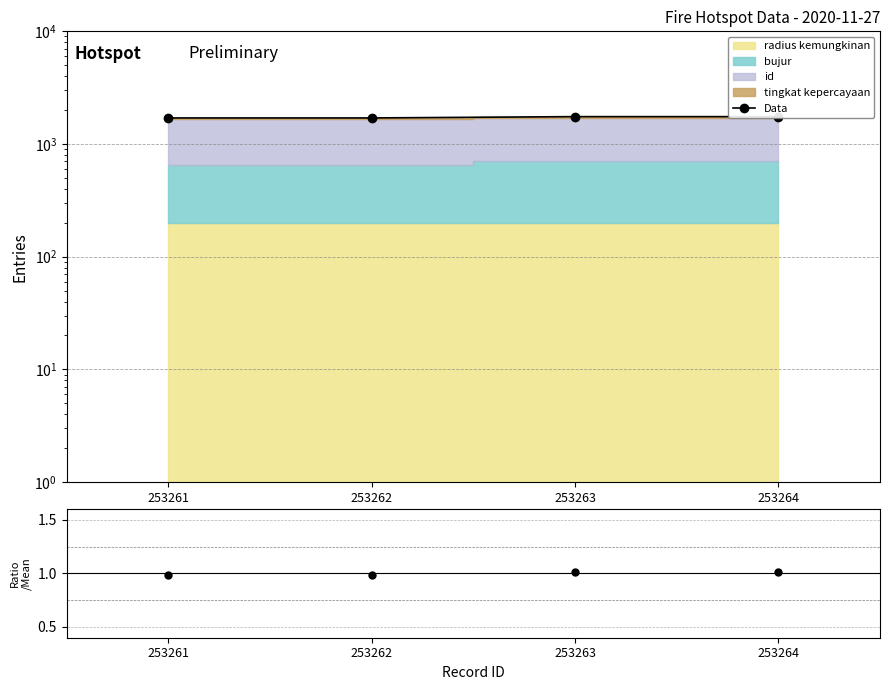

Reading right to left, list all the values displayed in this chart.

Data: 1749.6	1750.0	1703.7	1703.7
ratio: 1.0	1.0	1.0	1.0